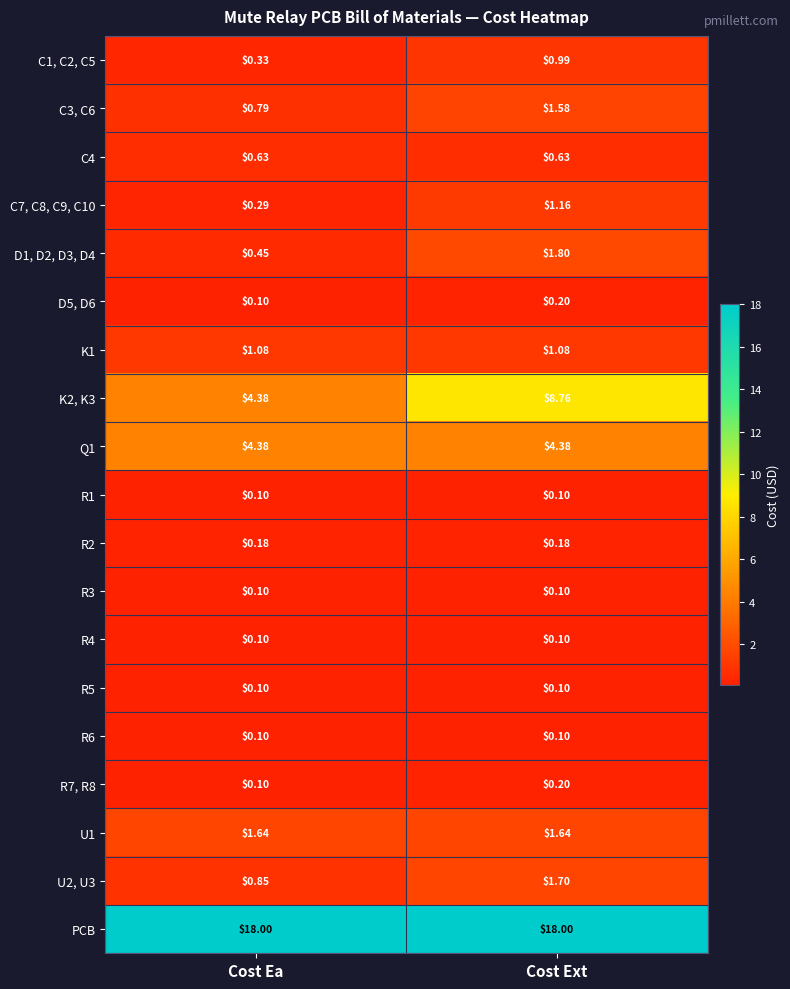

Which series changed the most between Cost Ea and Cost Ext?

K2, K3